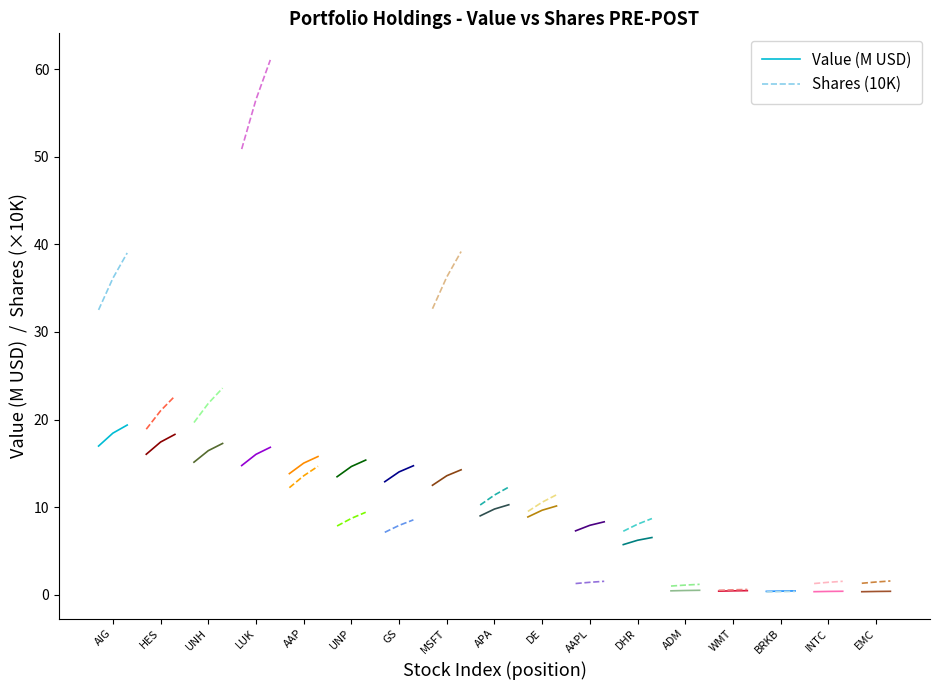

What is the highest value of the Shares (10K) series?

39.0